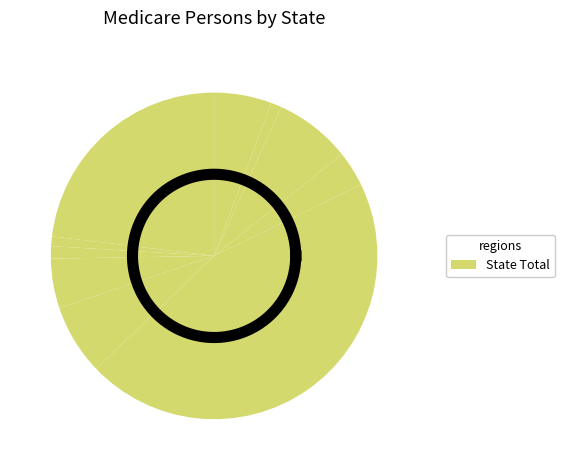

The Arizona slice represents 8% of the pie. True or false?

True